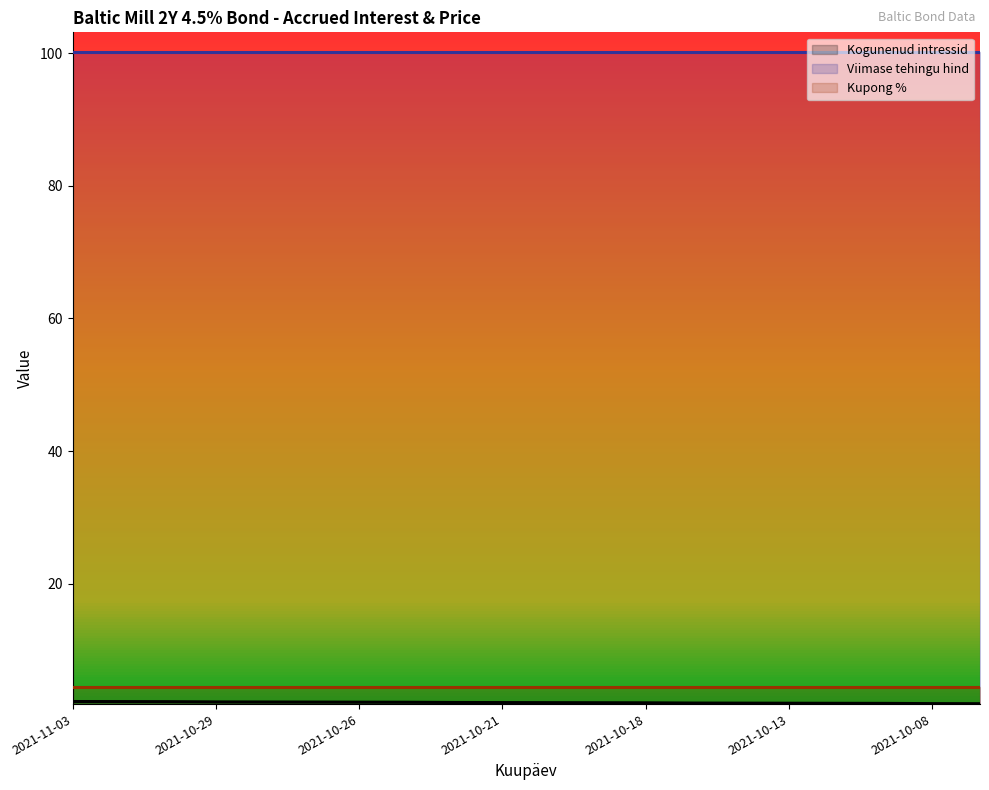

What is the spread (max minus min) of values at 2021-10-13?

98.1